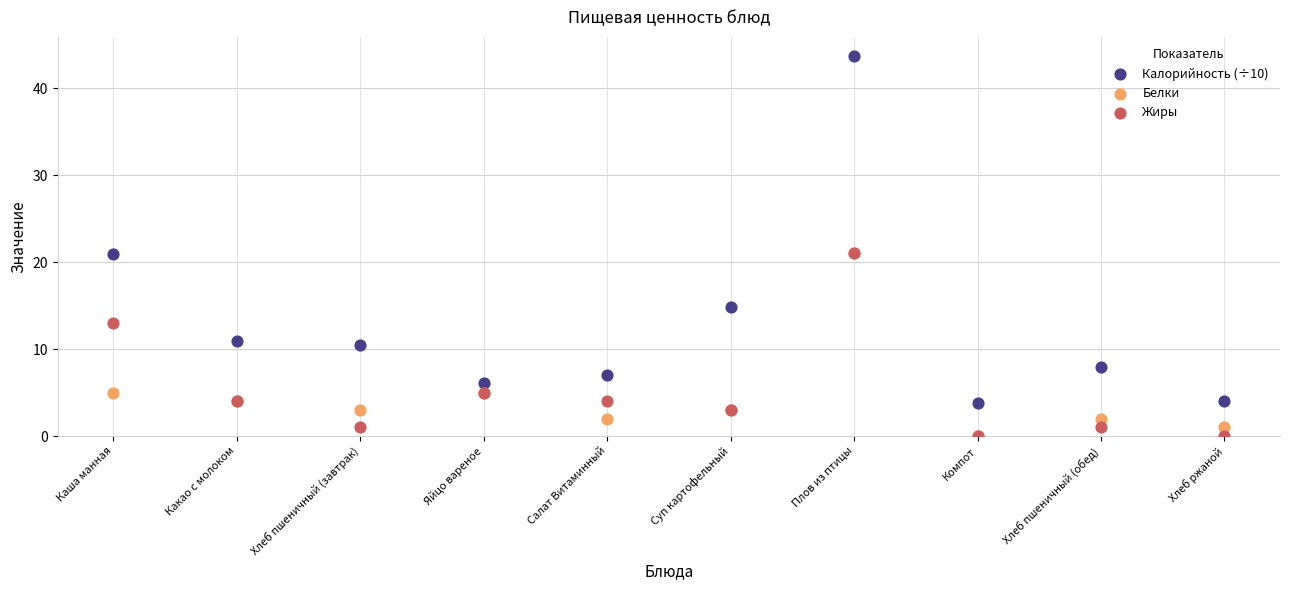

Which series reaches the maximum Y coordinate?

Калорийность (÷10)